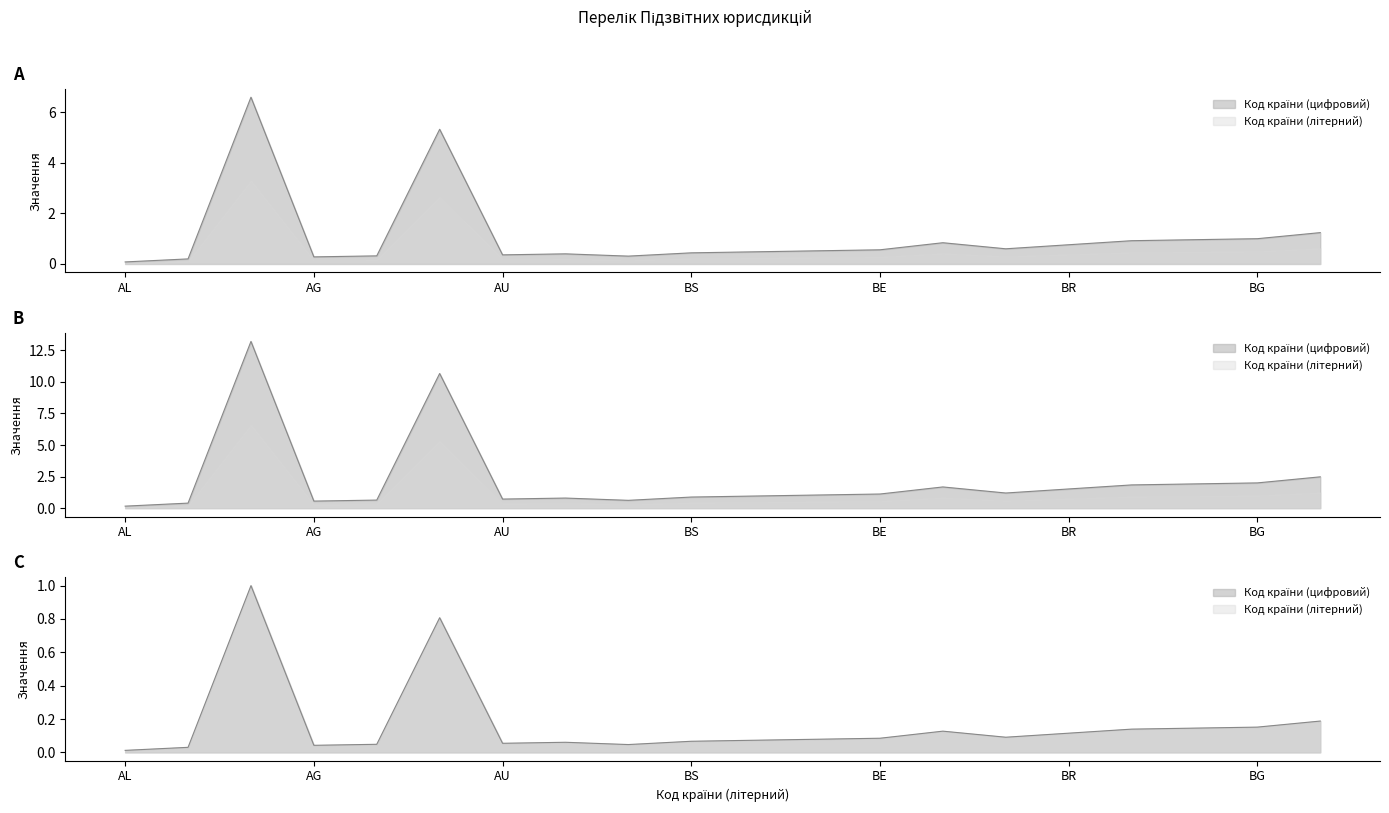

At which category is the sum across all series the highest?

AI